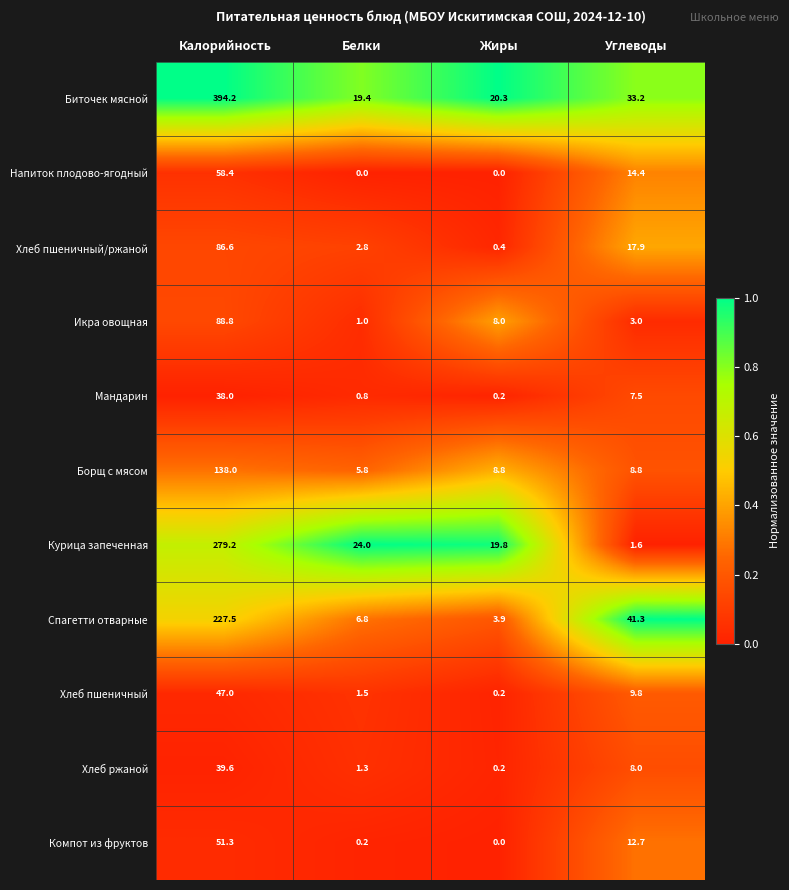

At which label does Биточек мясной first exceed 33?

Калорийность